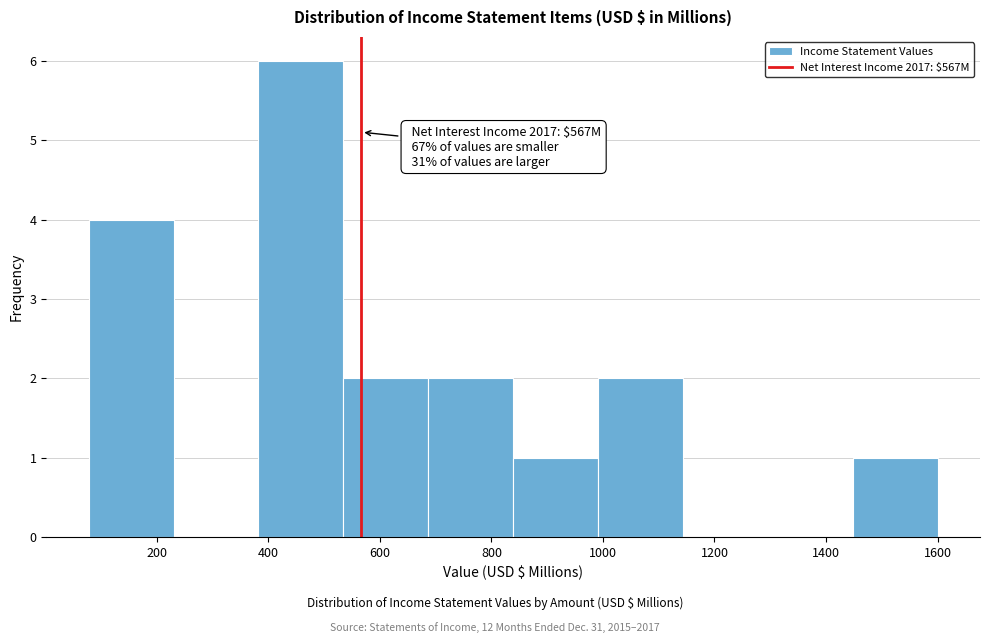

Which range on the x-axis has the tallest bar?

380 to 540